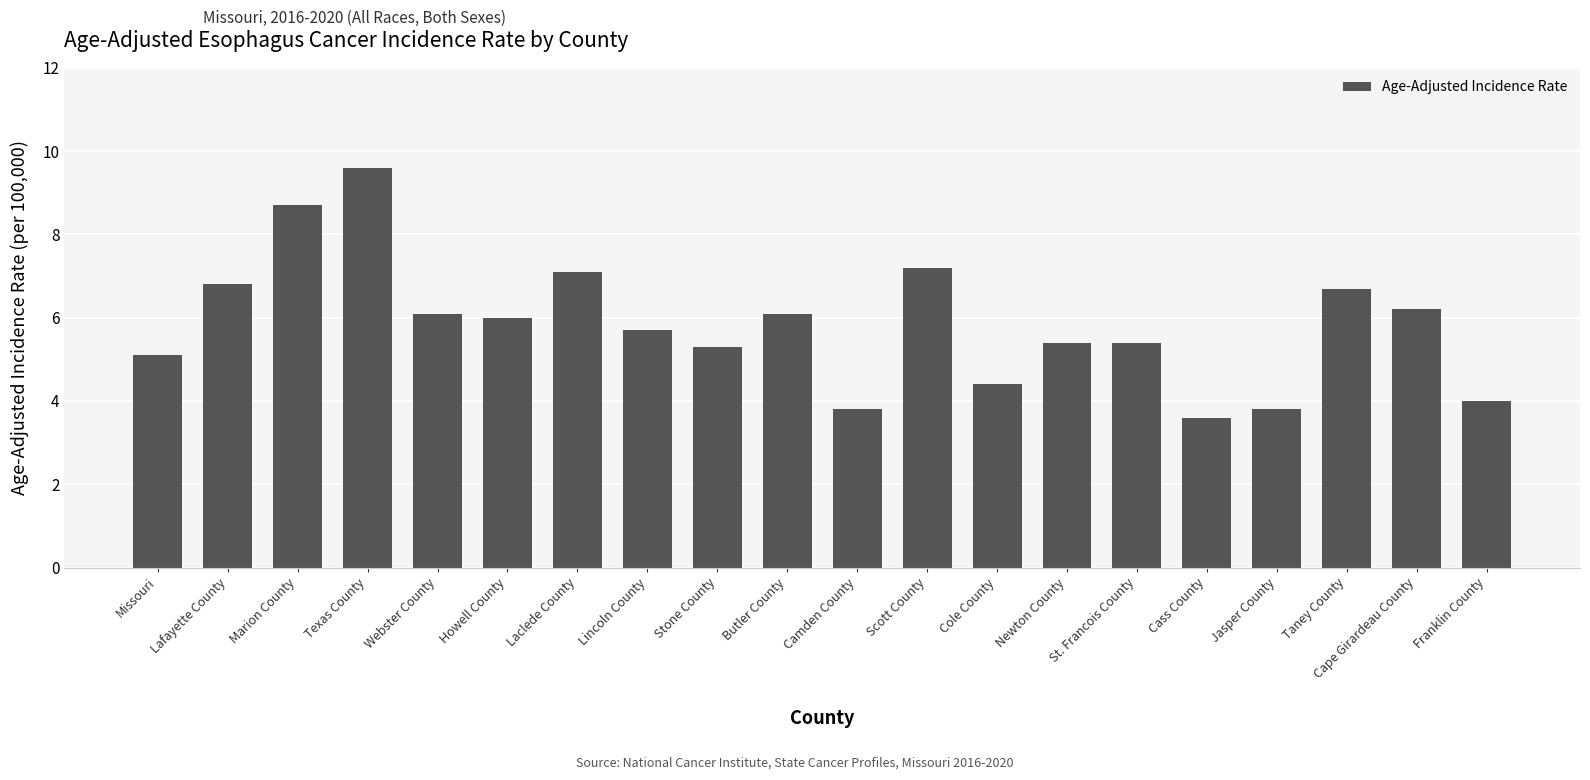

Which label corresponds to the smallest value in the chart?

Cass County